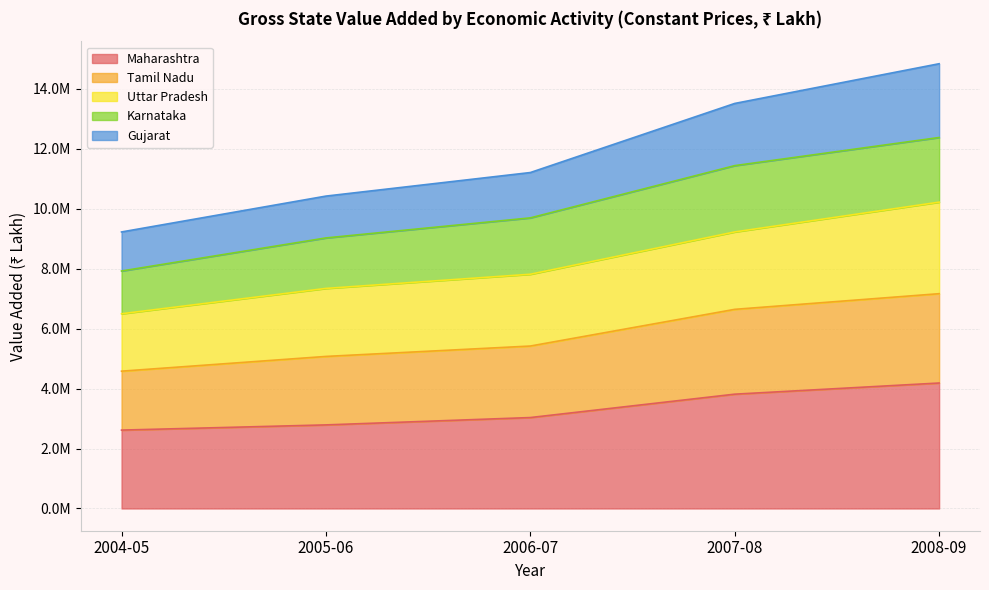

Count the number of categories in the chart.

5